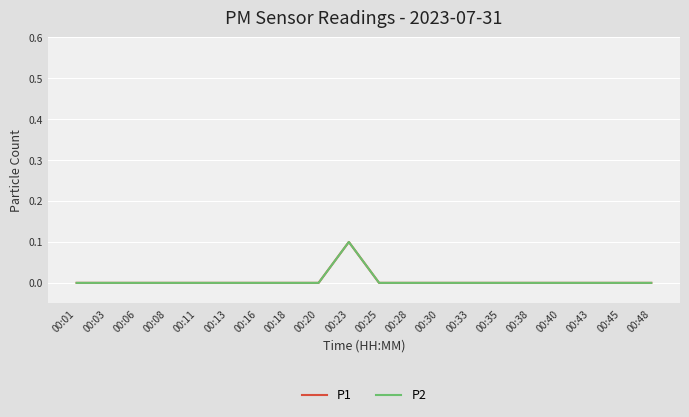

At which category does P1 reach its first local peak?

00:23